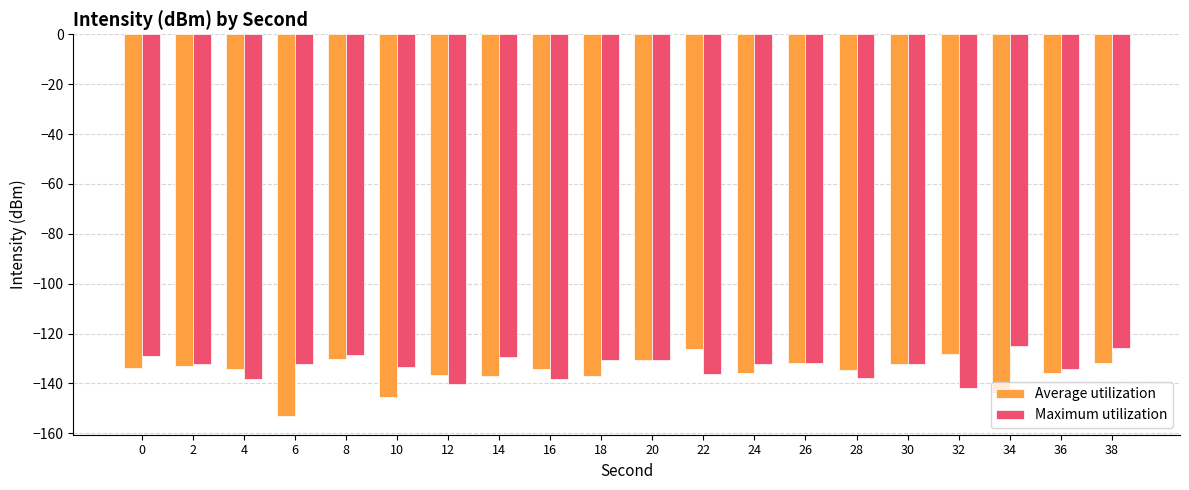

What is the value of the Average utilization bar at the 11th from the left?

-130.6